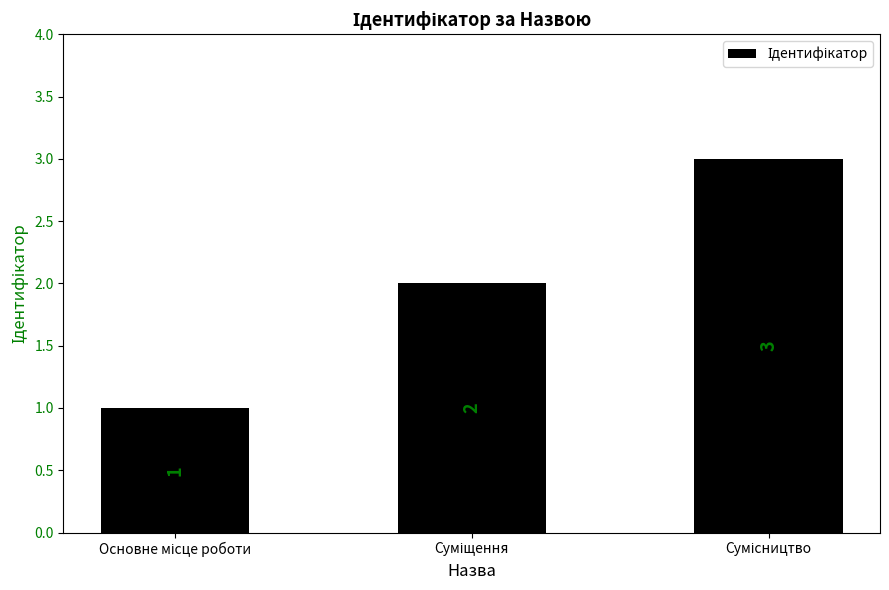

Count the values in the range 1 to 3.

3